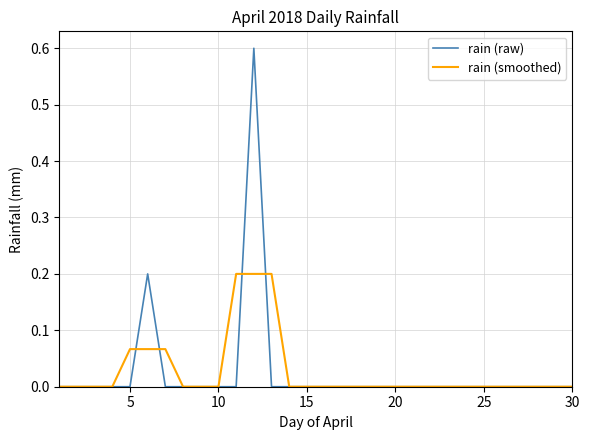

Does the chart have visible grid lines?

Yes